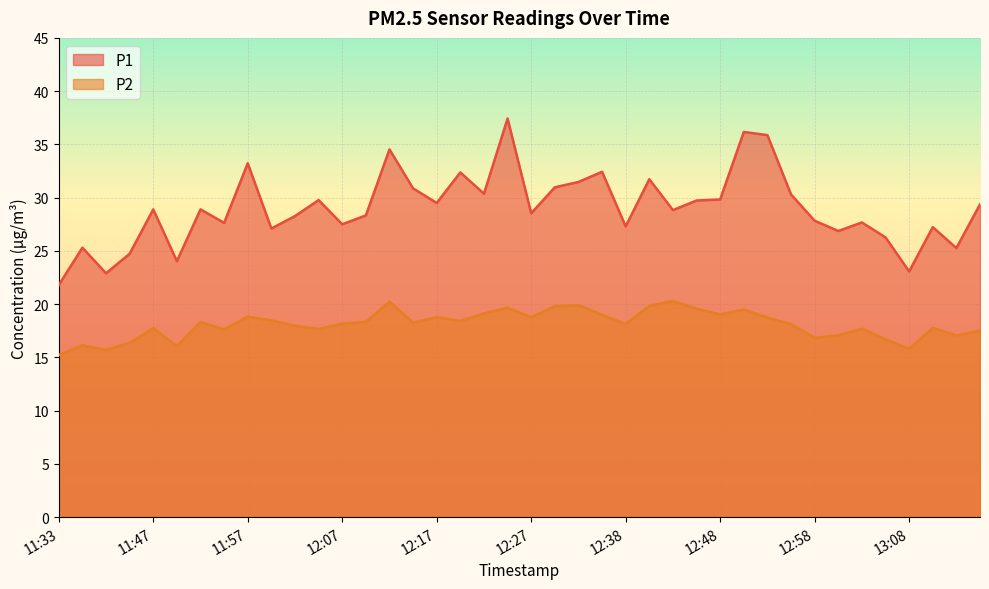

True or false: P2 and P1 cross at least once.

False